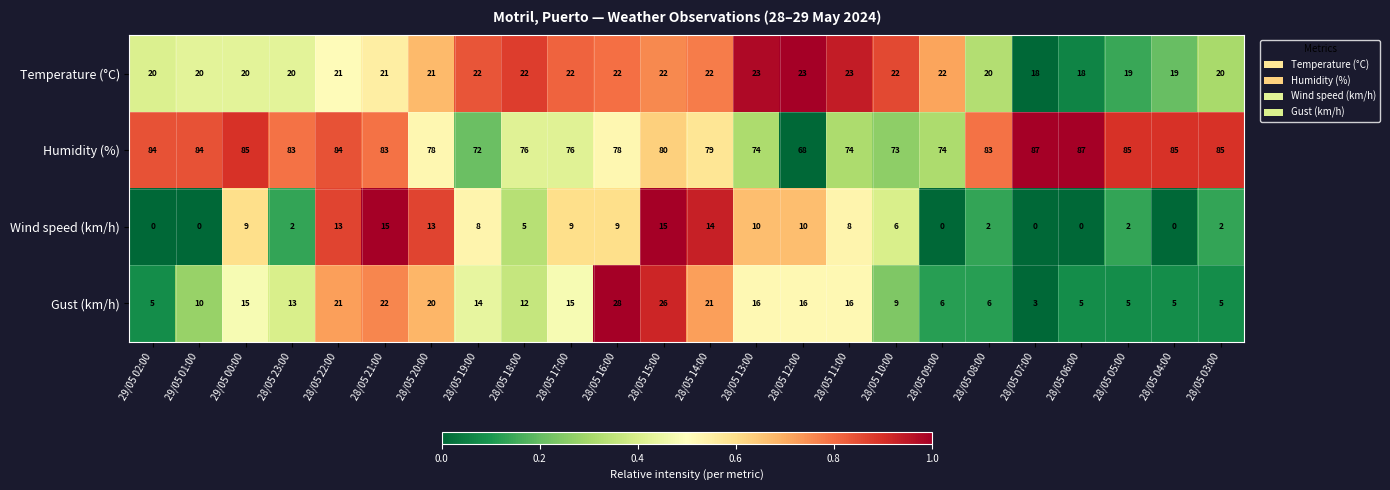

Is it true that Temperature (°C) equals 8 at 28/05 11:00?

False